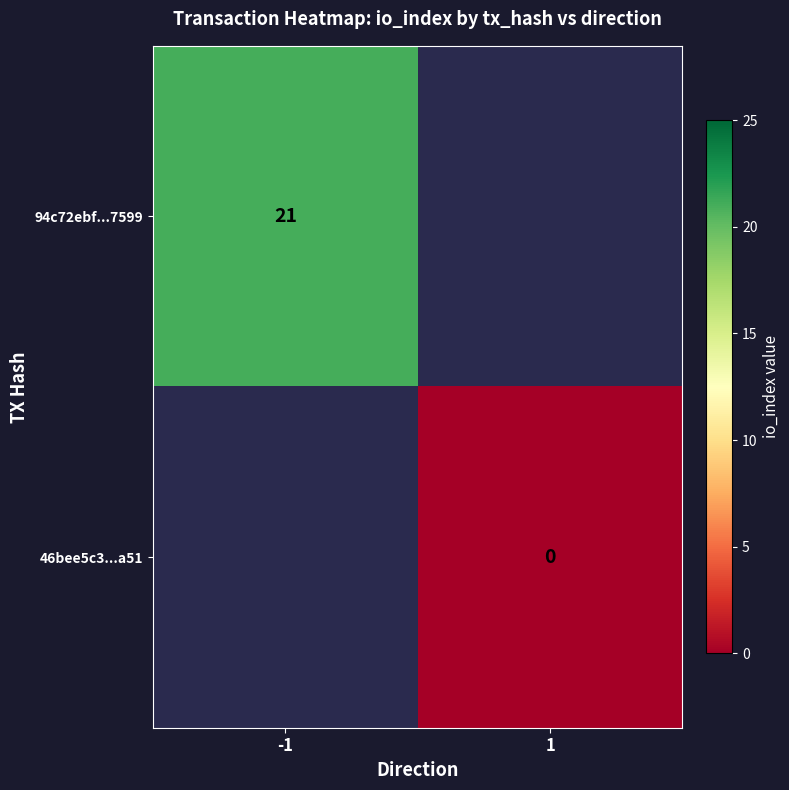

Which label corresponds to the largest value in the chart?

-1